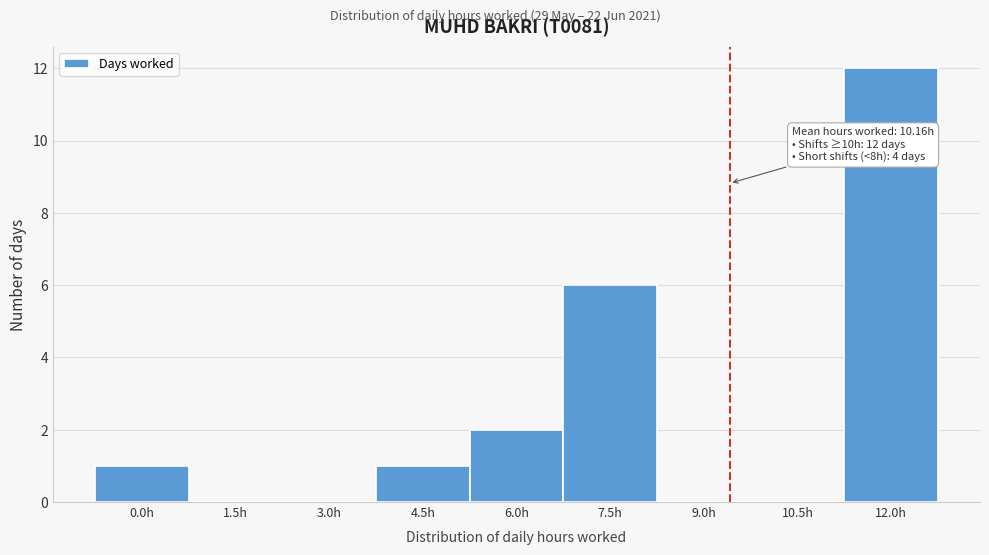

Reading left to right, what are all the values shown in this chart?

0.0h=1	1.5h=0	3.0h=0	4.5h=1	6.0h=2	7.5h=6	9.0h=0	10.5h=0	12.0h=12